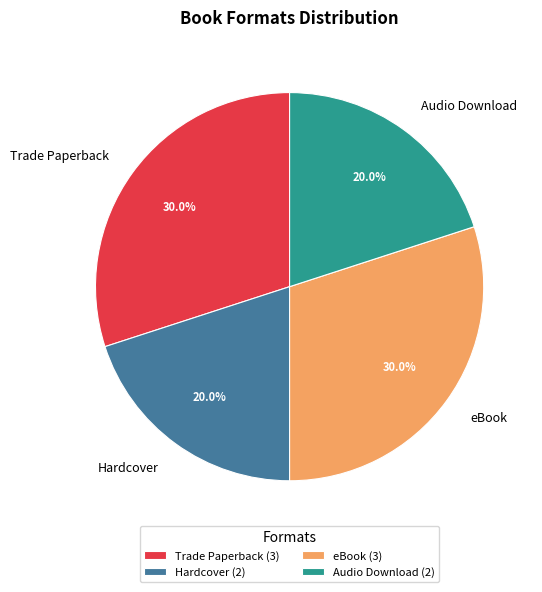

Between eBook and Hardcover, which is larger?

eBook